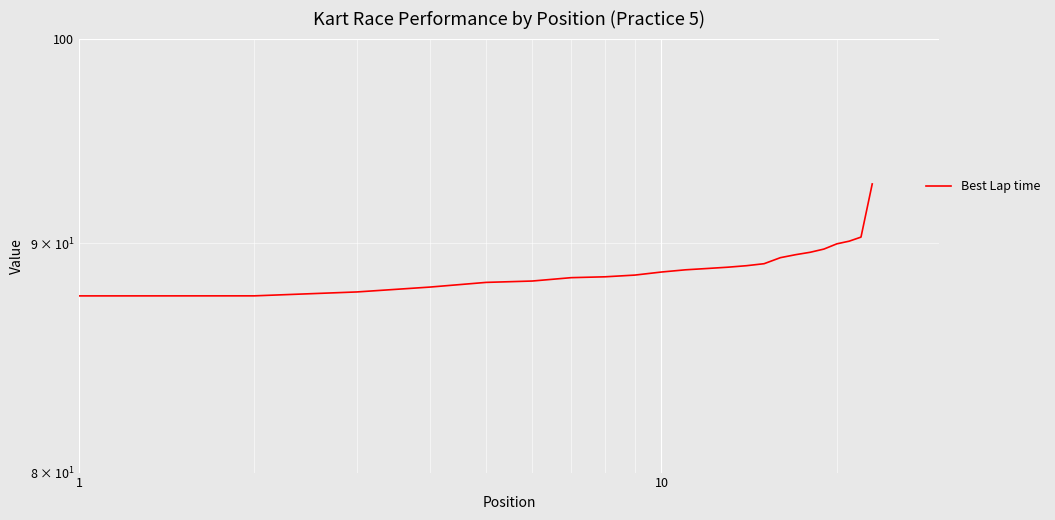

What is the value of the 19th point from the left?

89.7